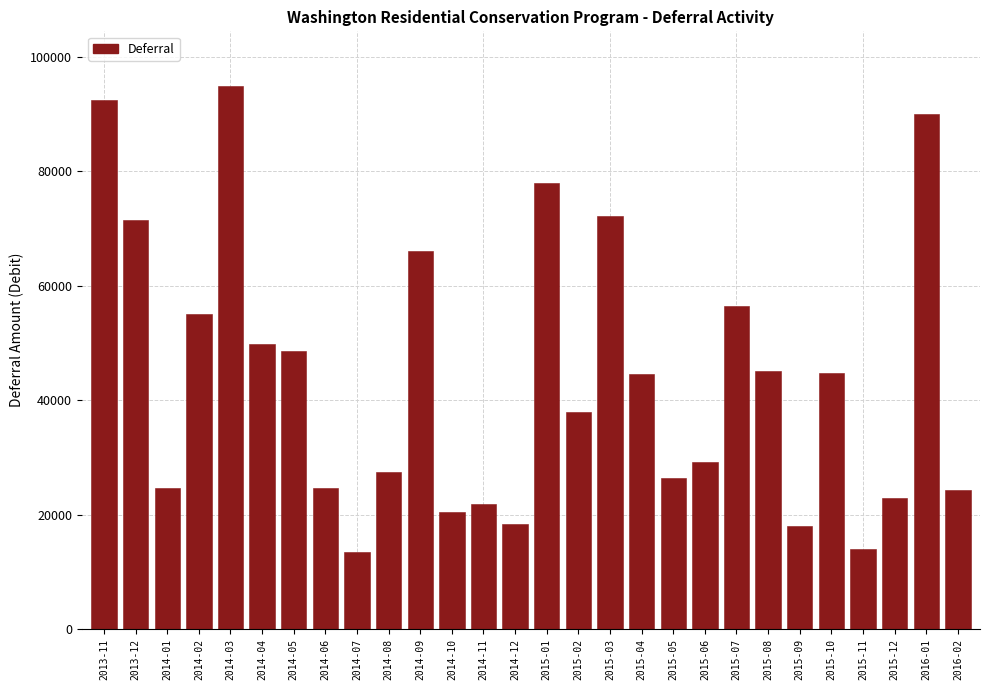

What is the difference between the values at 2015-08 and 2014-05?

3362.8